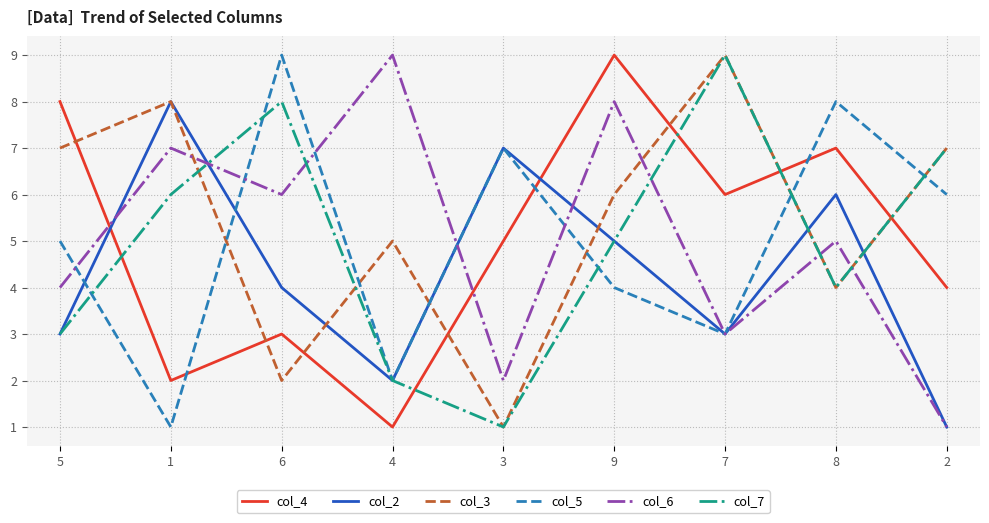

Which series changed the most between 1 and 4?

col_2